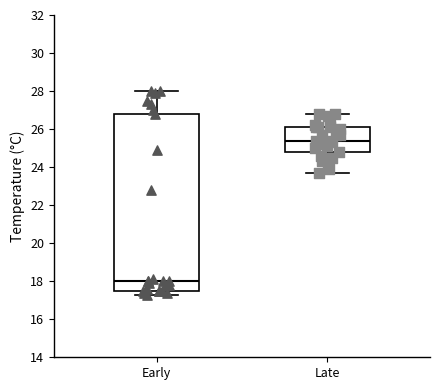

Which box's median line is the highest?

Late